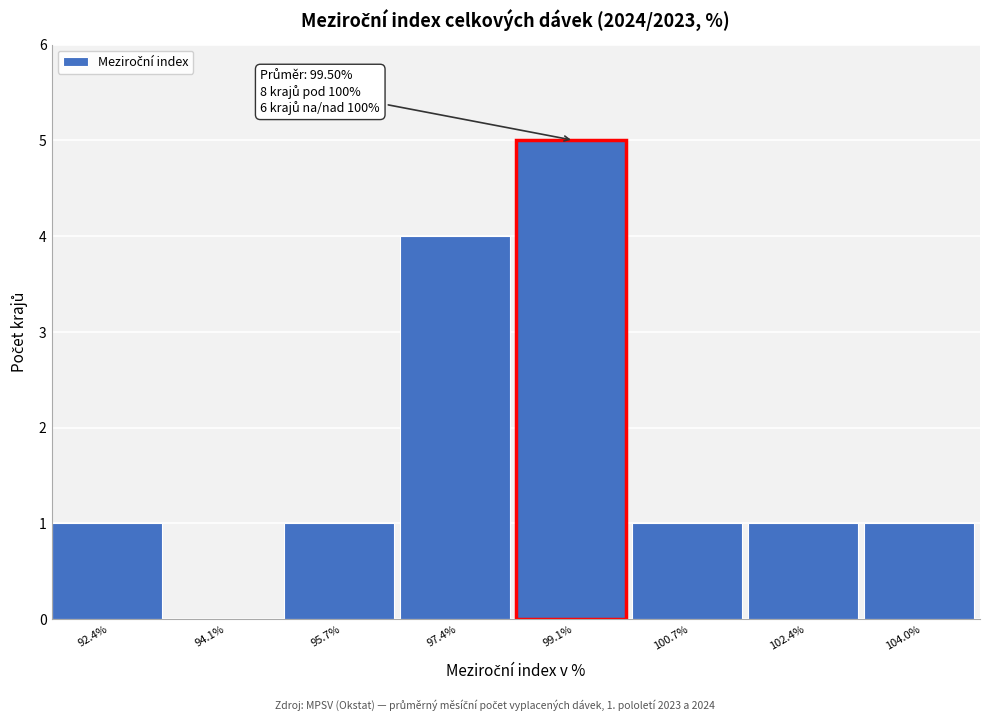

Reading right to left, transcribe all the data shown in this chart.

104.0%=1	102.4%=1	100.7%=1	99.1%=5	97.4%=4	95.7%=1	94.1%=0	92.4%=1